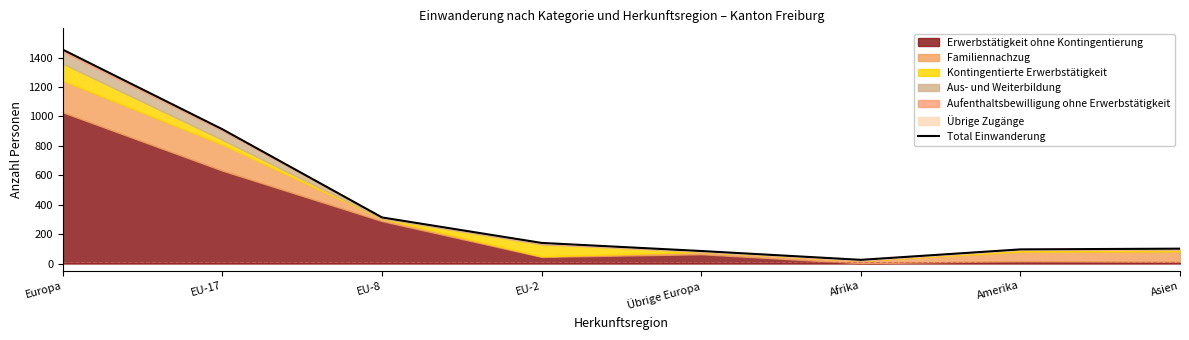

Which has a higher value, EU-17 or EU-2?

EU-17